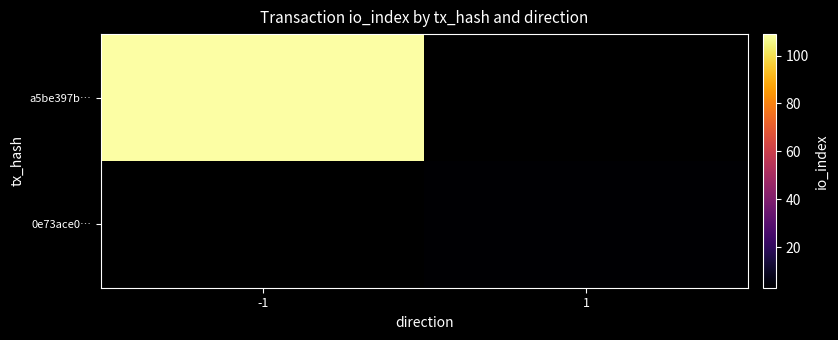

Rank the series by their average value, from highest to lowest.

a5be397b…, 0e73ace0…